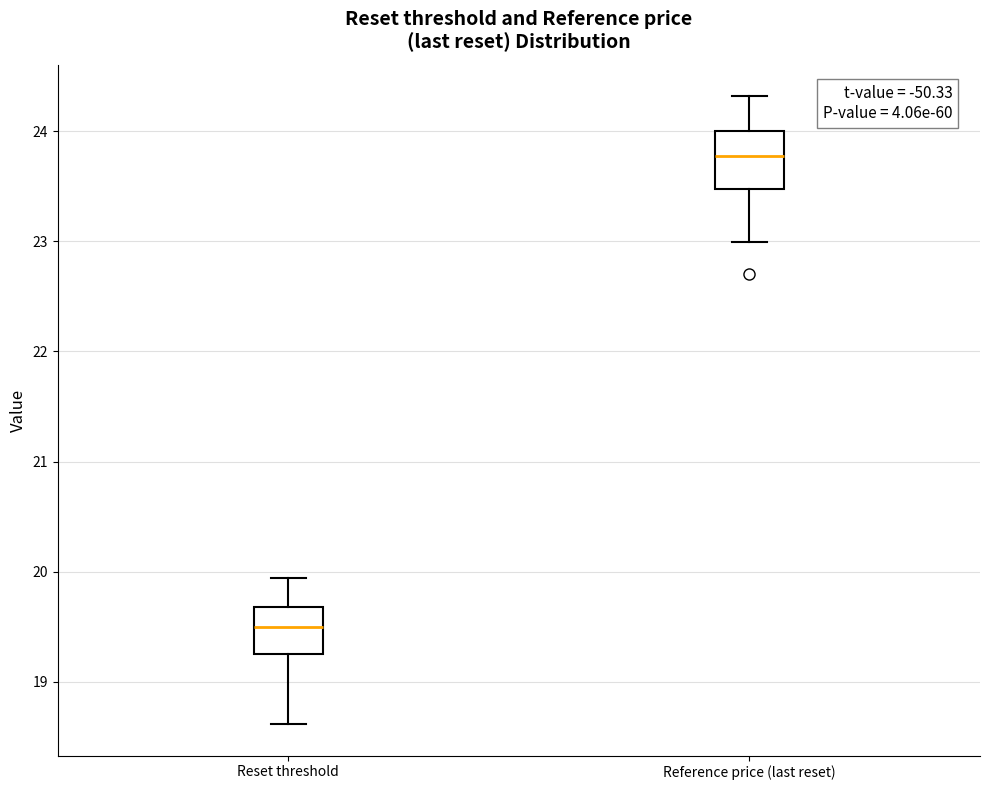

Which box's median line is the highest?

Reference price (last reset)